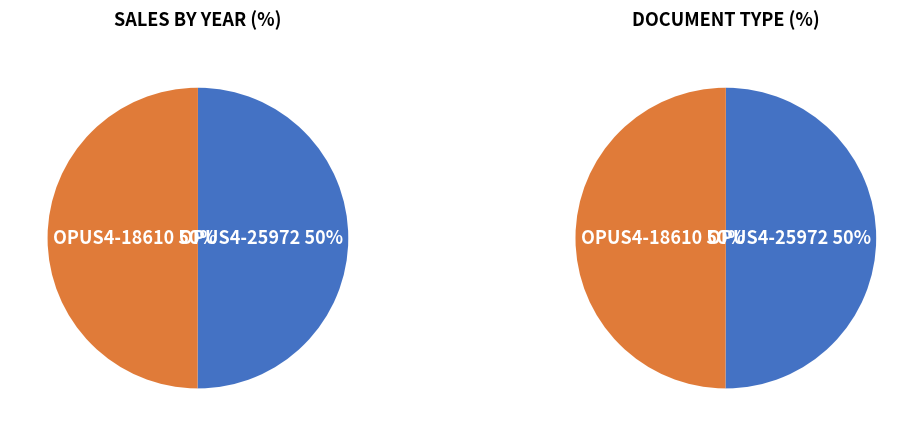

Is it true that OPUS4-25972 (2022) is 40% of the pie?

False